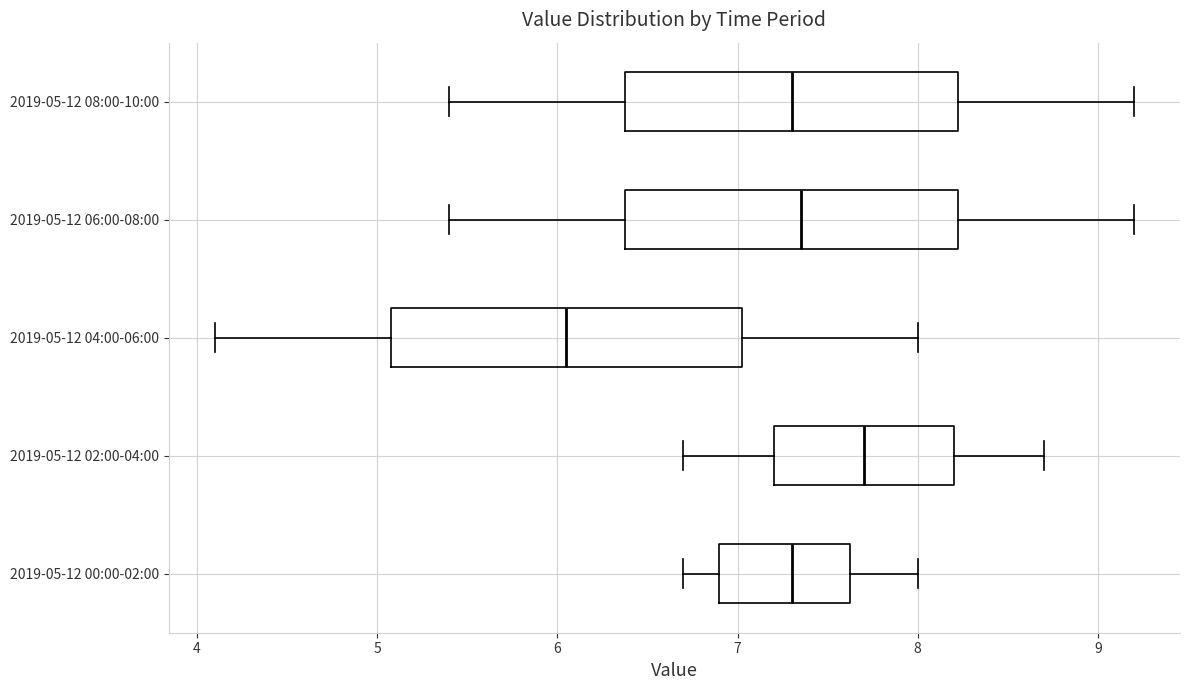

Which box's median line is the furthest to the left?

2019-05-12 04:00-06:00